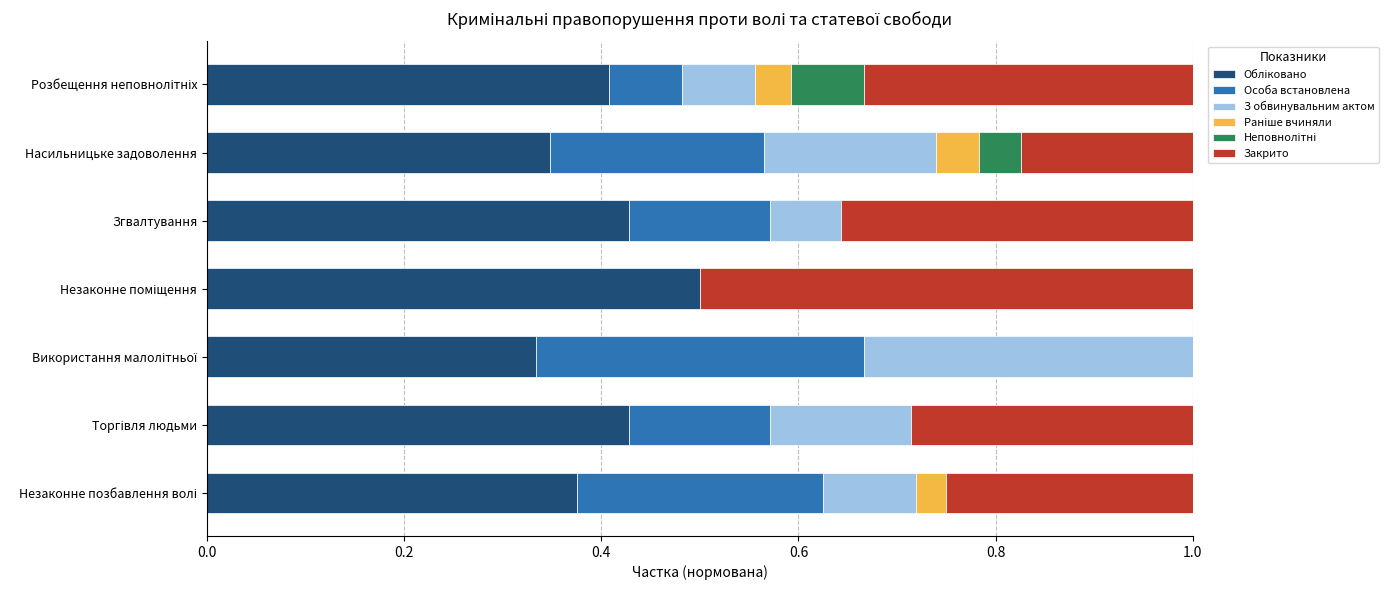

How many categories are shown in the chart?

7